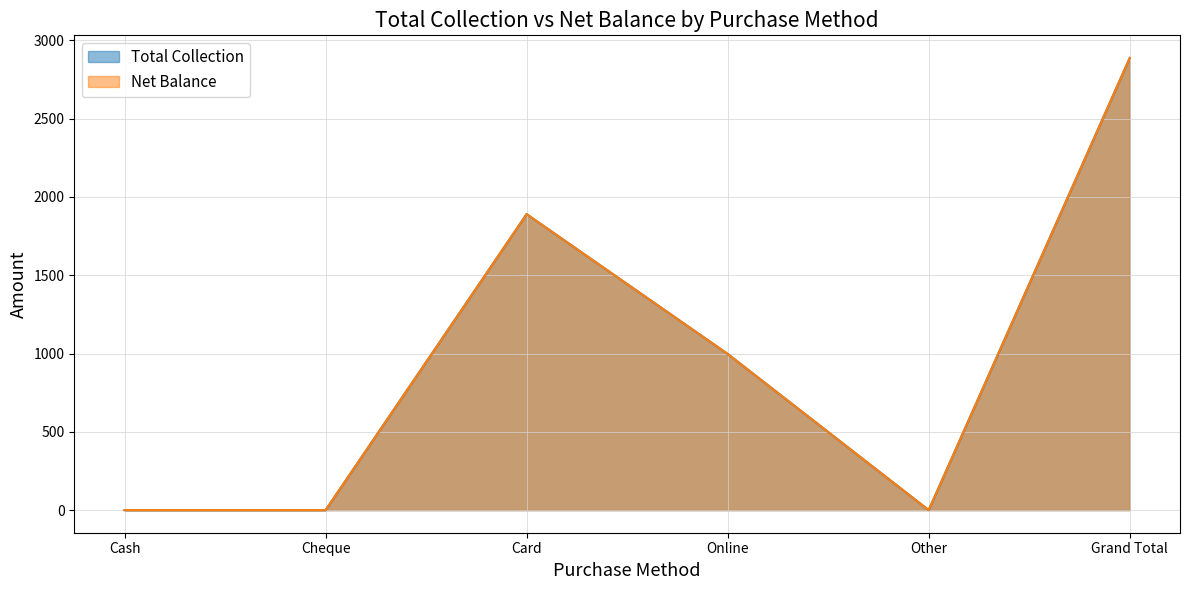

How many Net Balance values are between 0 and 1890?

5